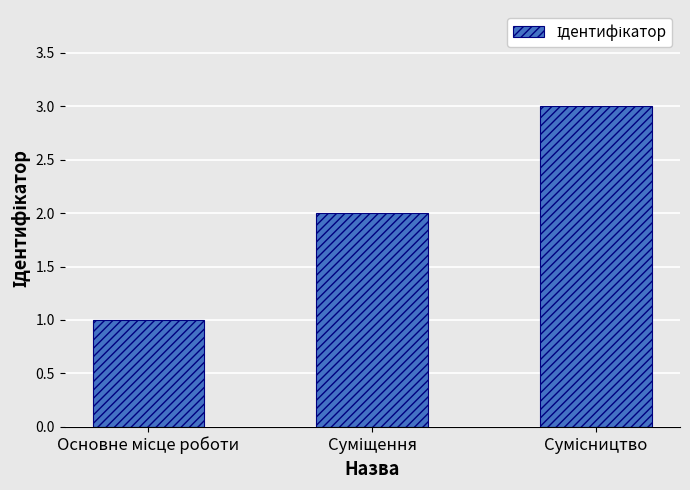

What is the average value?

2